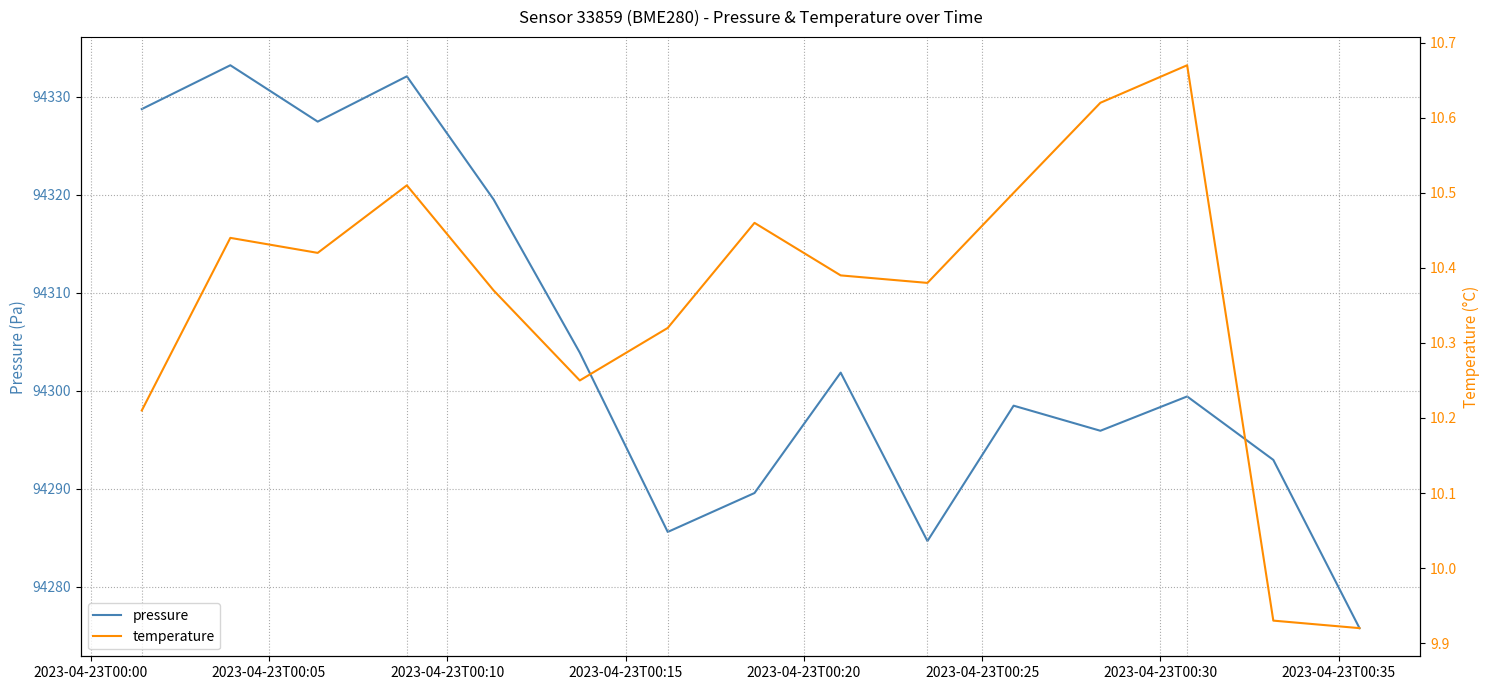

True or false: temperature has more than 0 interior local peaks.

True